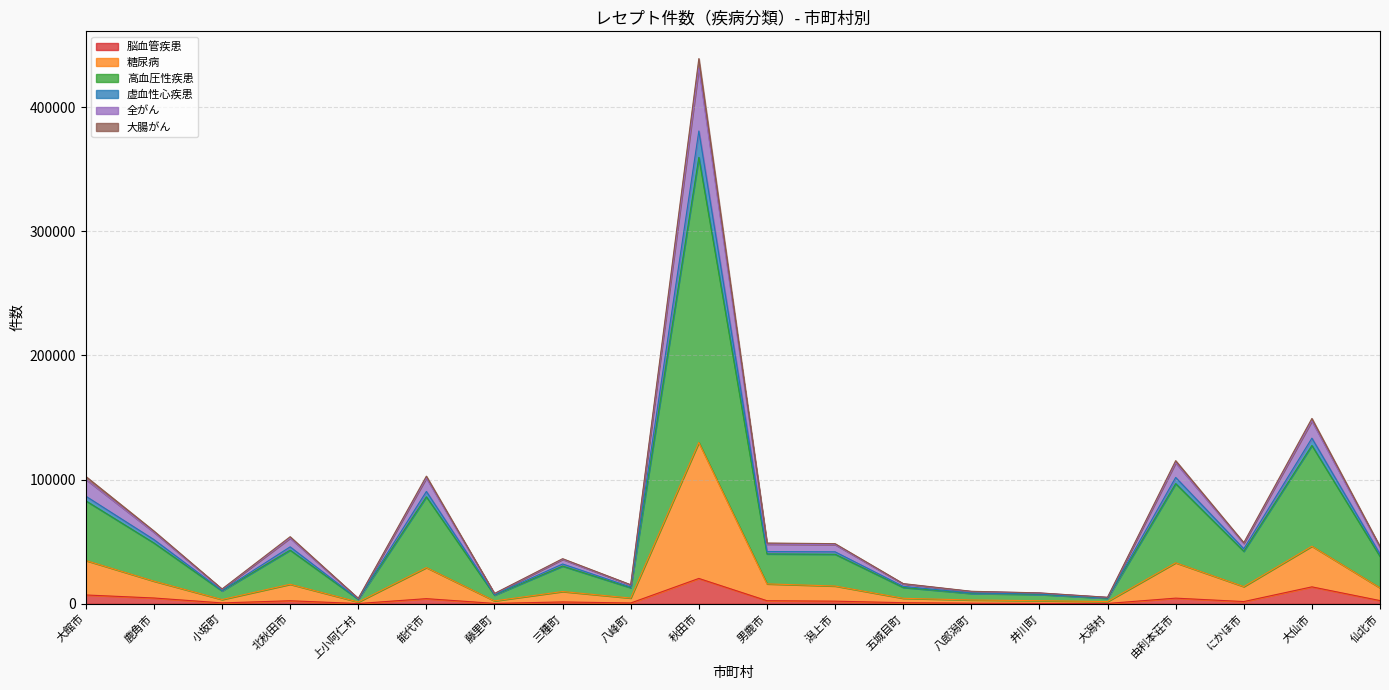

What are all the series names shown in the legend?

脳血管疾患, 糖尿病, 高血圧性疾患, 虚血性心疾患, 全がん, 大腸がん